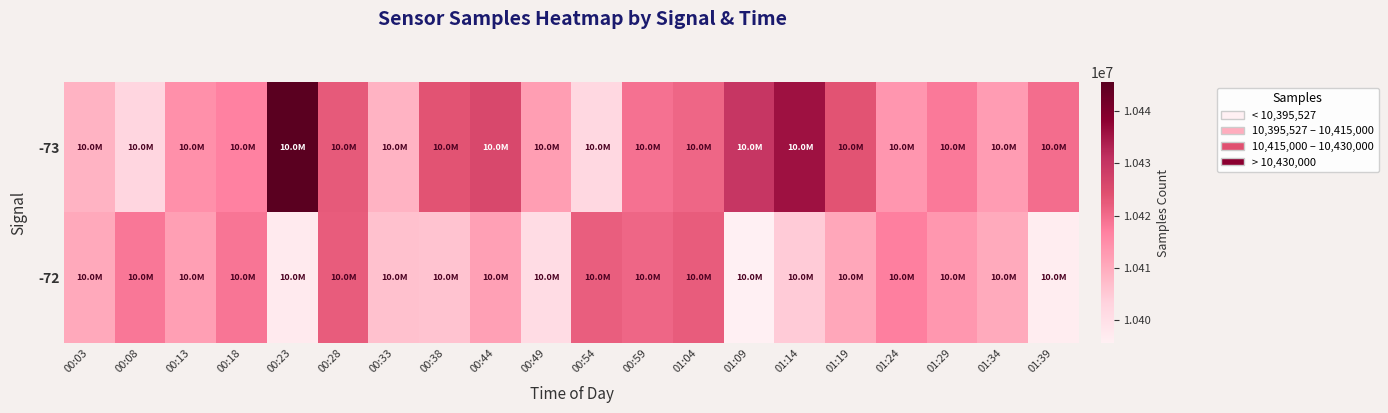

Reading left to right, transcribe all the data shown in this chart.

-73: 00:03=10408781	00:08=10402632	00:13=10414303	00:18=10416811	00:23=10445583	00:28=10422693	00:33=10408650	00:38=10423595	00:44=10425786	00:49=10412219	00:54=10402023	00:59=10419186	01:04=10420863	01:09=10429771	01:14=10435713	01:19=10423525	01:24=10413395	01:29=10417899	01:34=10412375	01:39=10419598
-72: 00:03=10410500	00:08=10418254	00:13=10411979	00:18=10418504	00:23=10397225	00:28=10422136	00:33=10406354	00:38=10406081	00:44=10411924	00:49=10401154	00:54=10421973	00:59=10420801	01:04=10422243	01:09=10395527	01:14=10404640	01:19=10410613	01:24=10417216	01:29=10413283	01:34=10410329	01:39=10396453